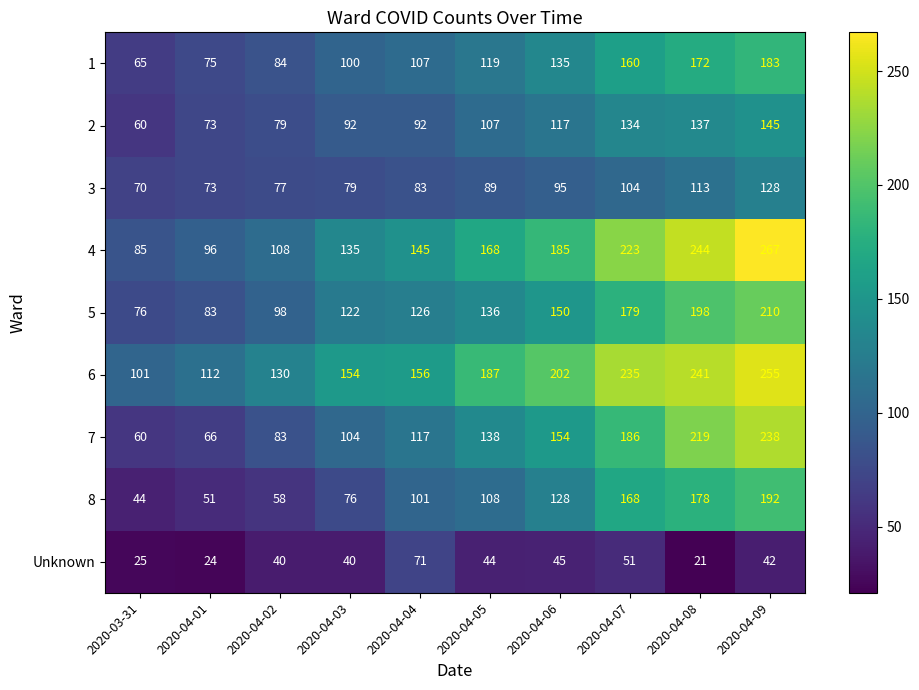

At which category is the sum across all series the highest?

2020-04-09